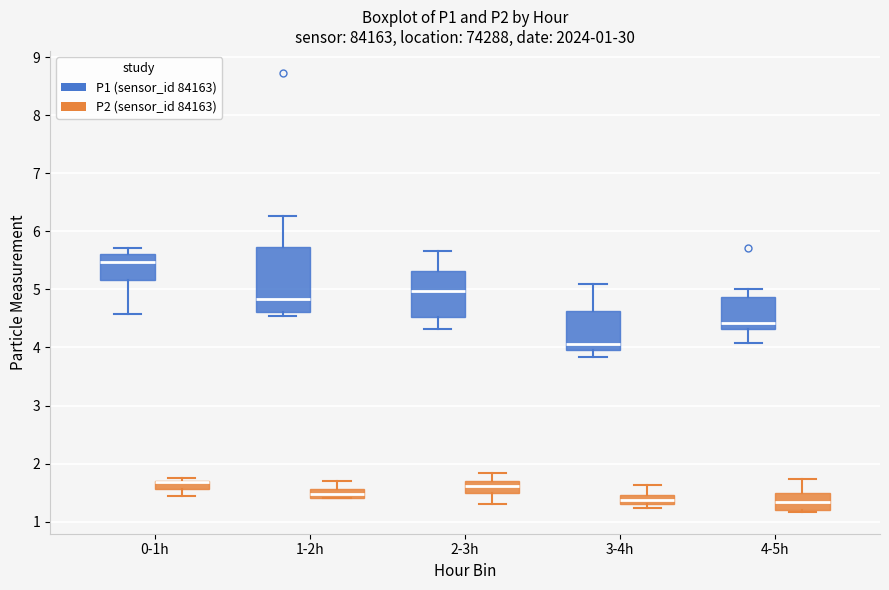

Comparing the boxes themselves (not the whiskers), which one is the tallest?

1-2h (P1 (sensor_id 84163))